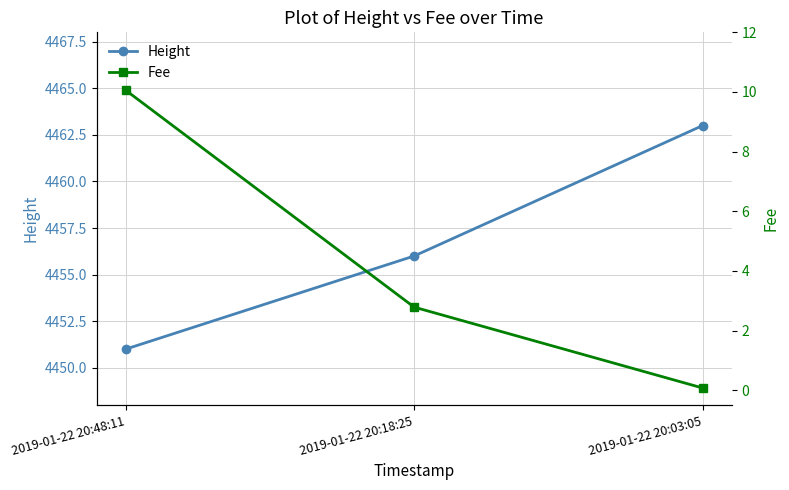

What is the label of the 1st point from the left?

2019-01-22 20:48:11